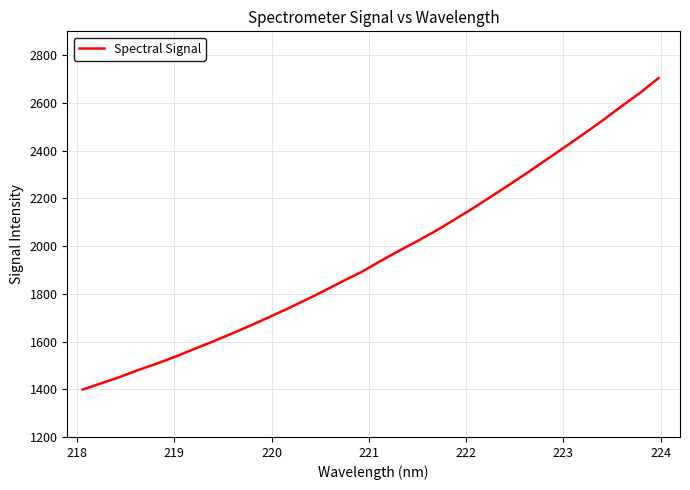

What is the difference between the maximum and minimum values?

1305.5